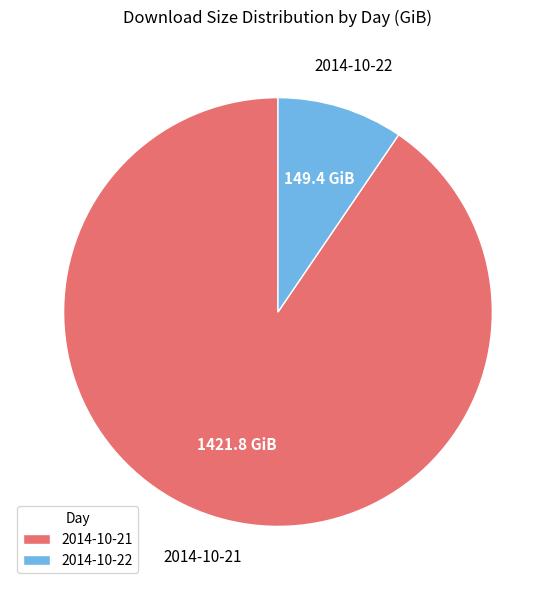

Rank the categories by value from highest to lowest.

2014-10-21, 2014-10-22